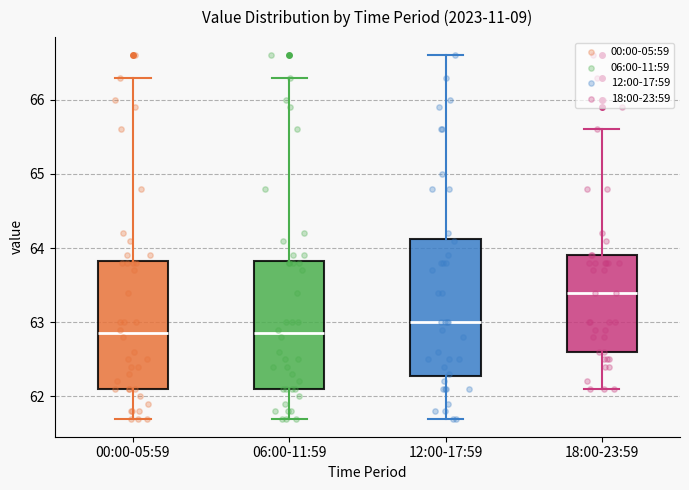

Where does the upper whisker of the box for 00:00-05:59 end on the y-axis? The values are not printed on the chart, so give them approximately, as read against the axis.

66.3